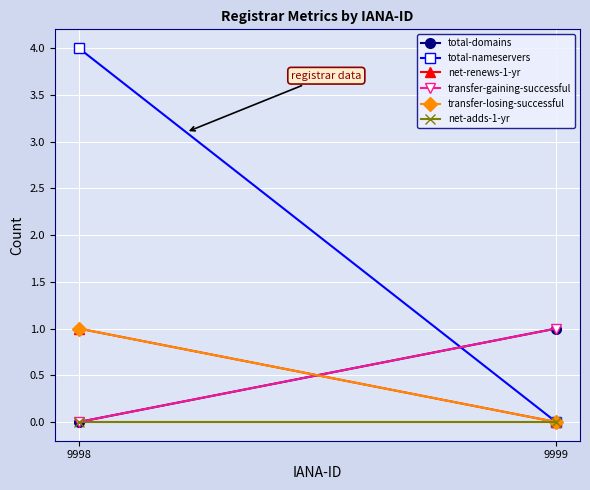

What is the greatest value displayed?

4